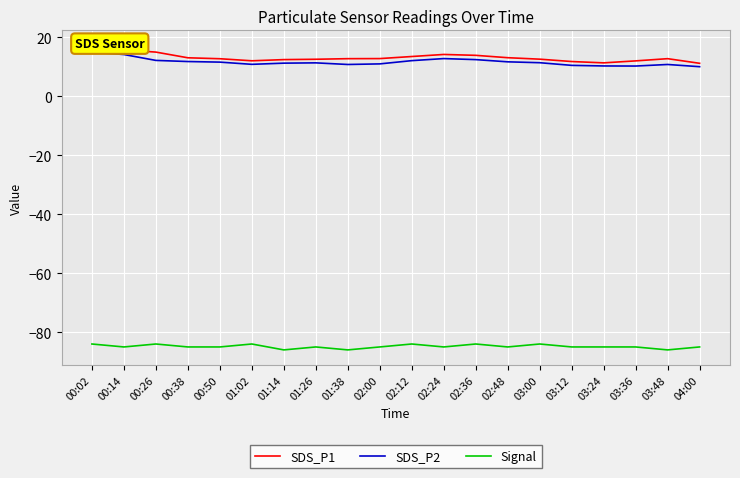

Which series has the largest range (max minus min)?

SDS_P1